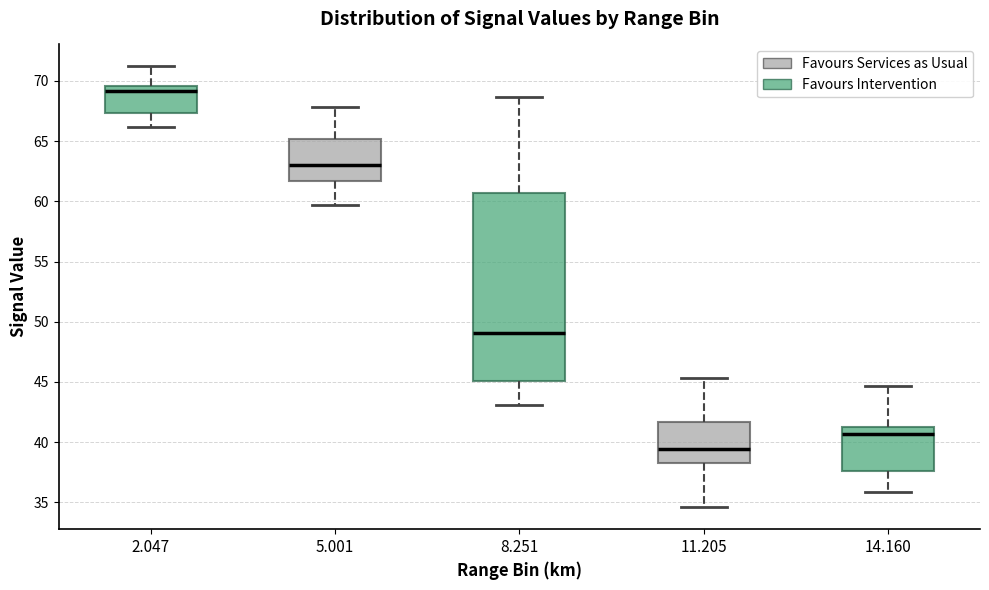

Comparing the boxes themselves (not the whiskers), which one is the tallest?

8.251